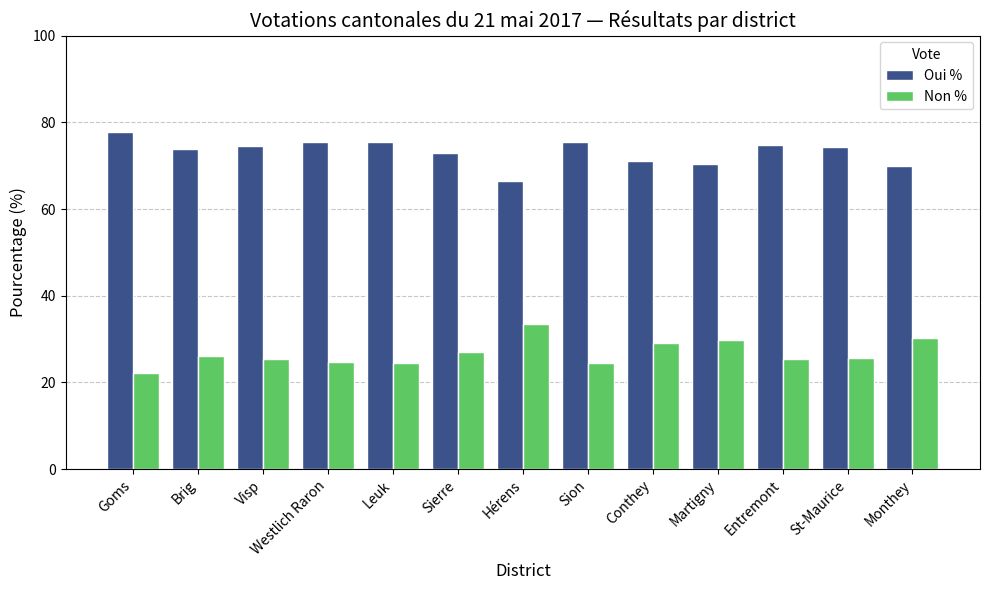

Is the value of Non % at Westlich Raron greater than the value of Oui % at Visp?

No